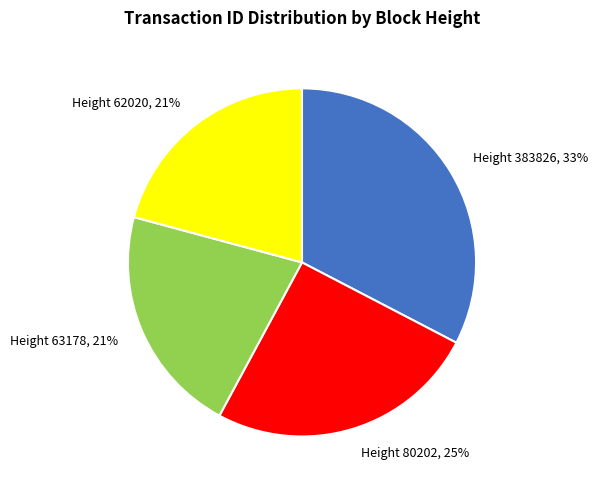

To the nearest percent, what is the difference between the largest and smallest slice percentages?

12%